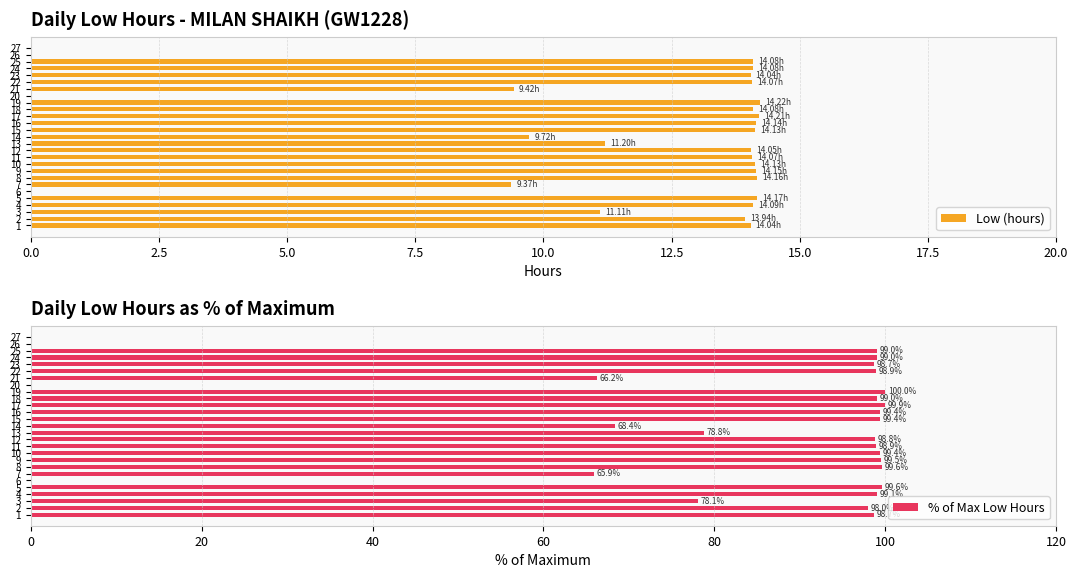

How many groups of bars are there?

27